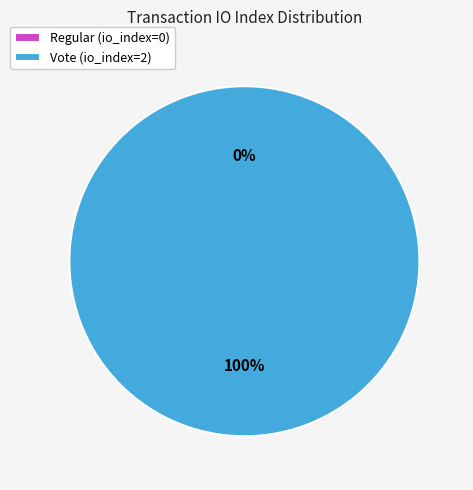

Count the number of slices in the pie.

2